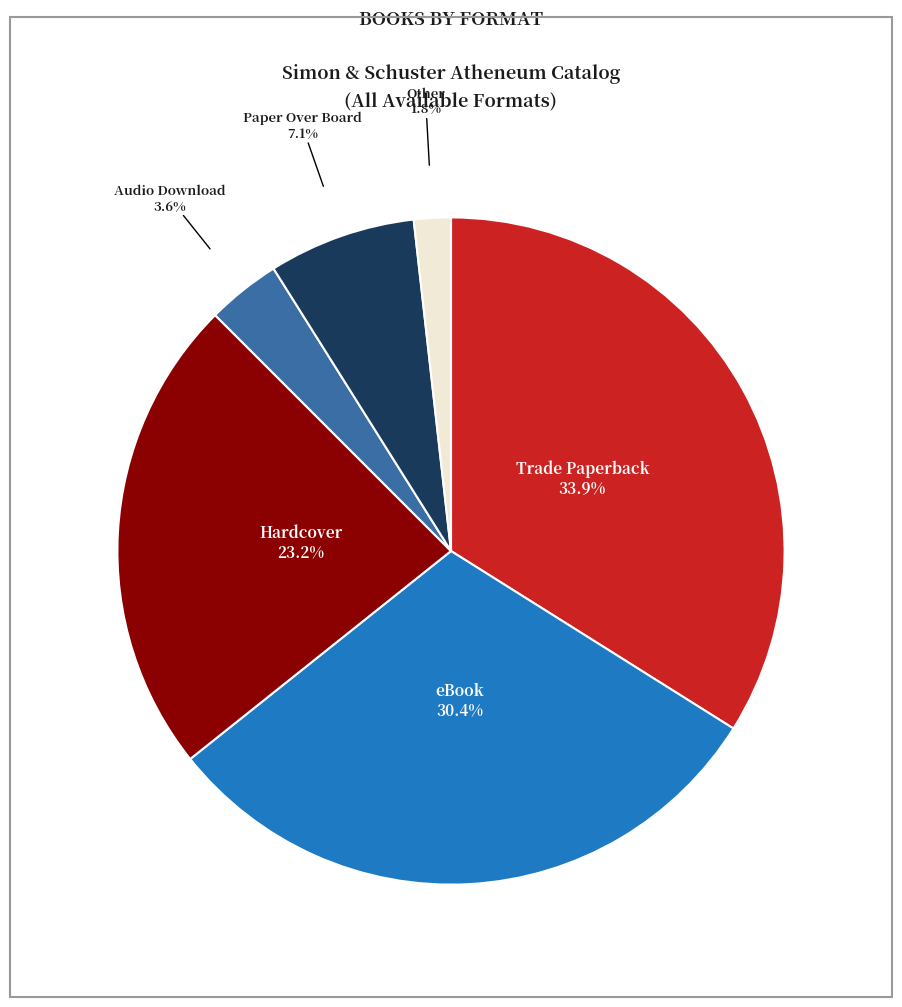

To the nearest percent, what is the difference between the largest and smallest slice percentages?

32%